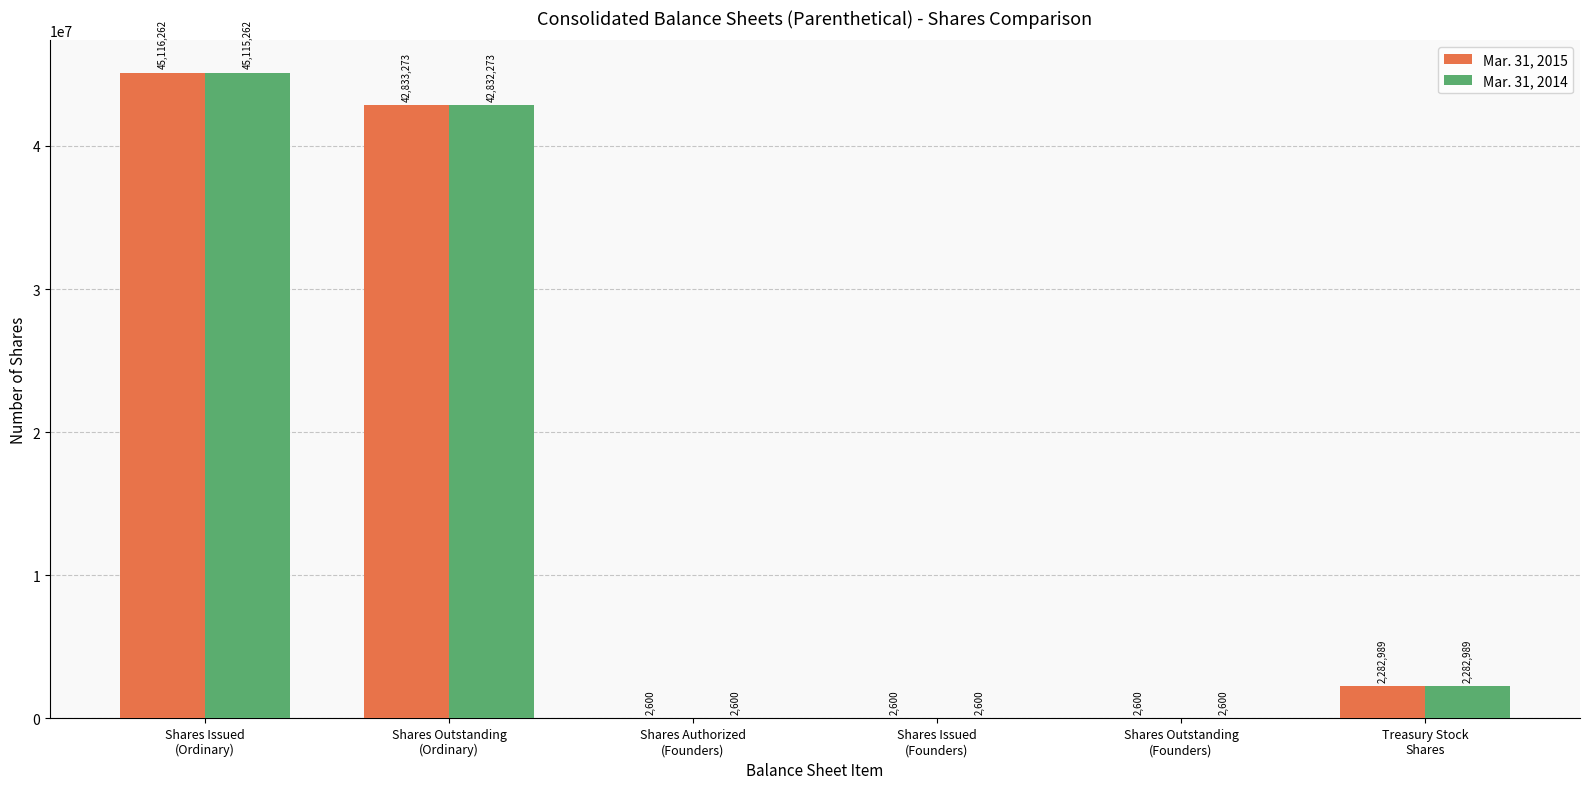

Reading left to right, list all the values displayed in this chart.

Mar. 31, 2015: 45116262	42833273	2600	2600	2600	2282989
Mar. 31, 2014: 45115262	42832273	2600	2600	2600	2282989